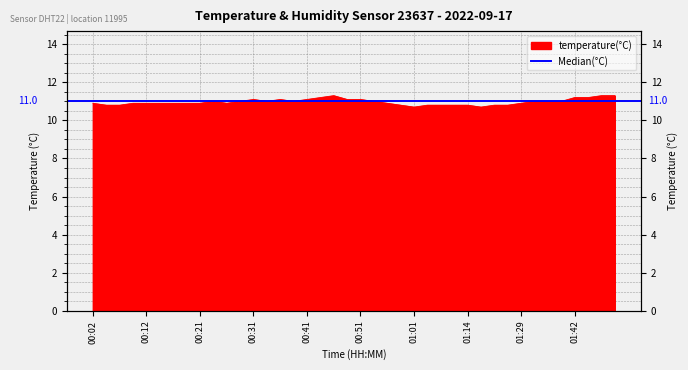

Rank the categories by value from highest to lowest.

00:46, 01:47, 01:49, 00:44, 01:42, 01:44, 00:31, 00:36, 00:41, 00:49, 00:51, 00:24, 00:29, 00:34, 00:39, 00:54, 01:31, 01:34, 01:37, 00:02, 00:09, 00:12, 00:14, 00:16, 00:19, 00:21, 00:26, 00:56, 01:29, 00:04, 00:07, 00:59, 01:04, 01:06, 01:11, 01:14, 01:21, 01:27, 01:01, 01:16